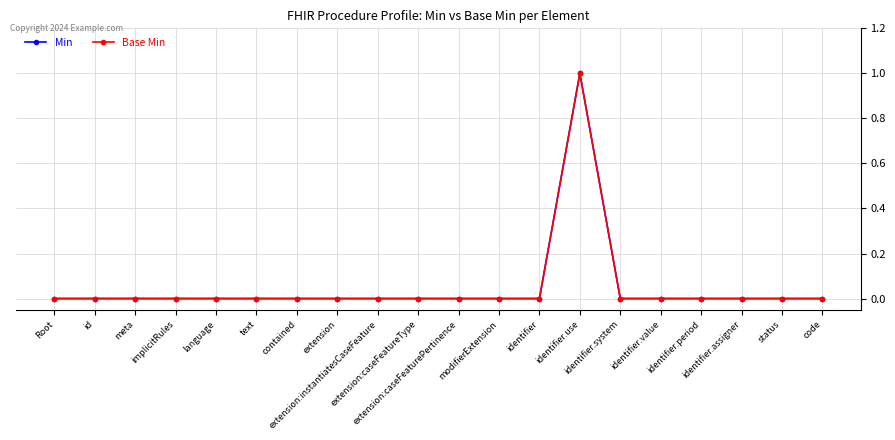

Is this an area chart (filled region under the line)?

No